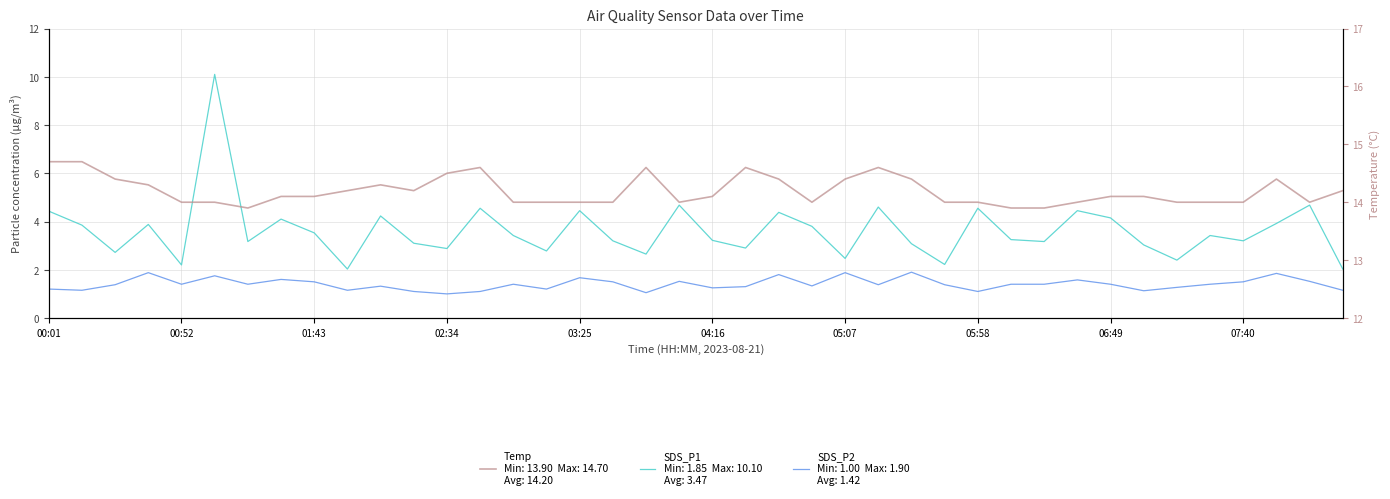

At which category does Temp reach its first local peak?

10